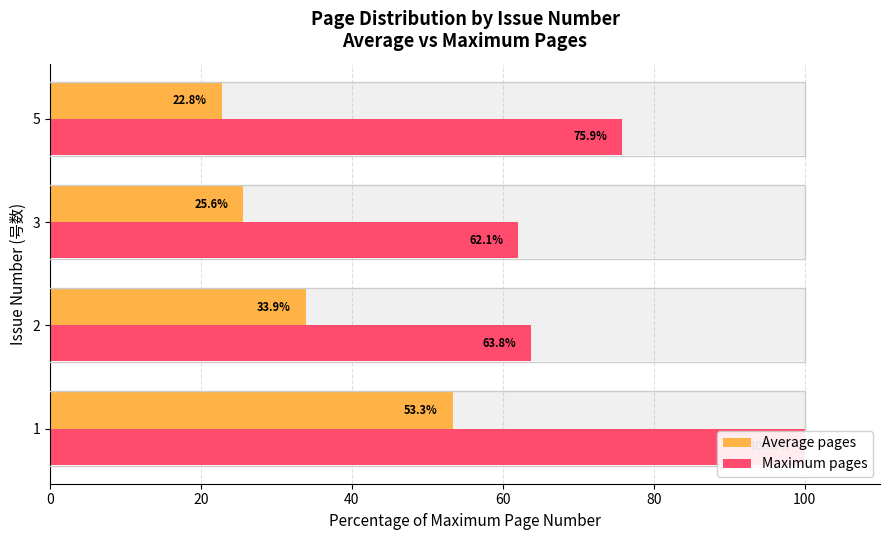

Rank the series by their maximum value, from lowest to highest.

Average pages, Maximum pages